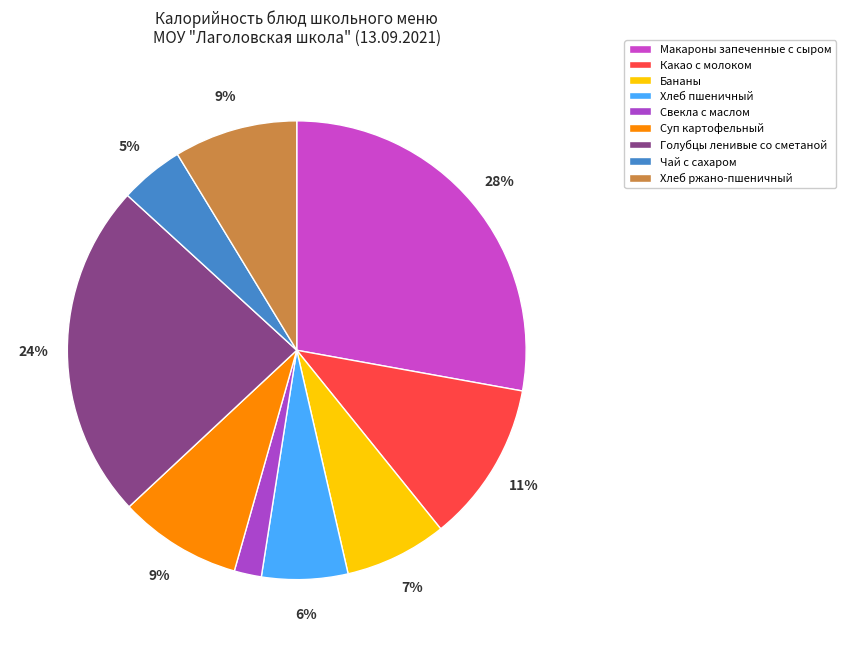

Is Макароны запеченные с сыром the majority of the pie?

No